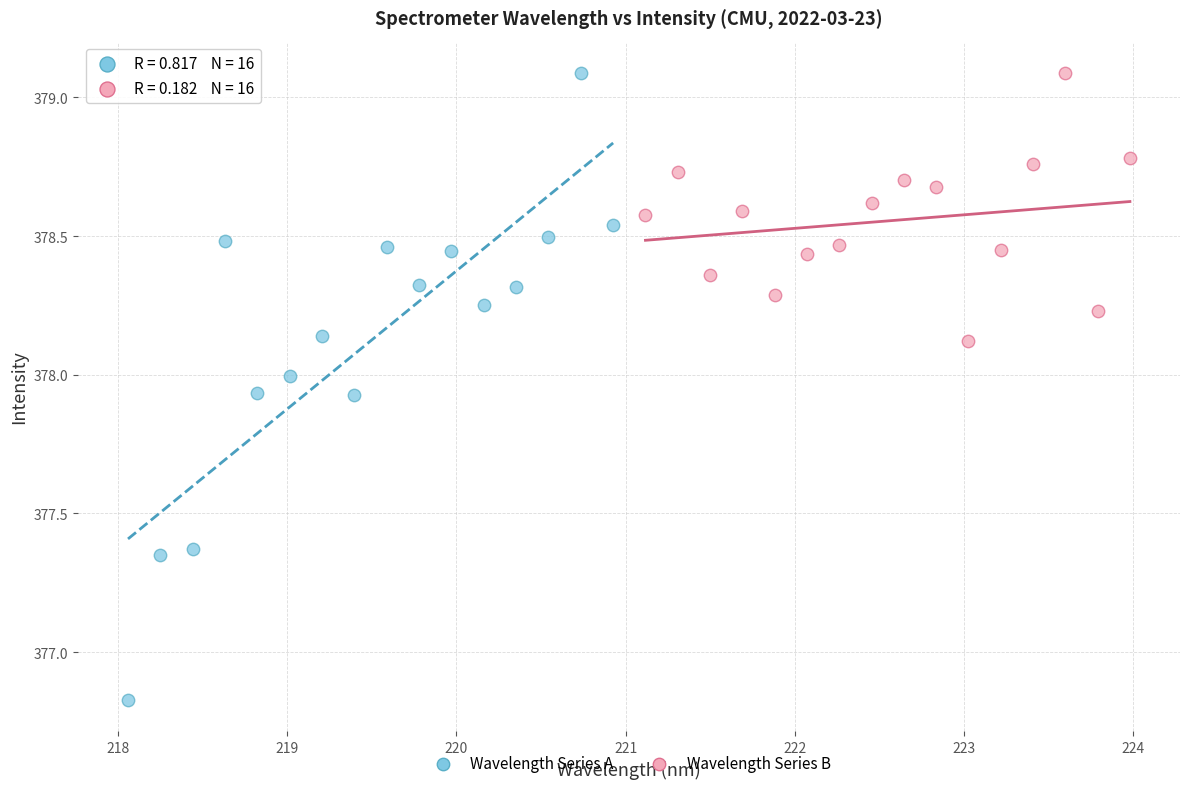

What are all the series names shown in the legend?

Wavelength Series A, Wavelength Series B